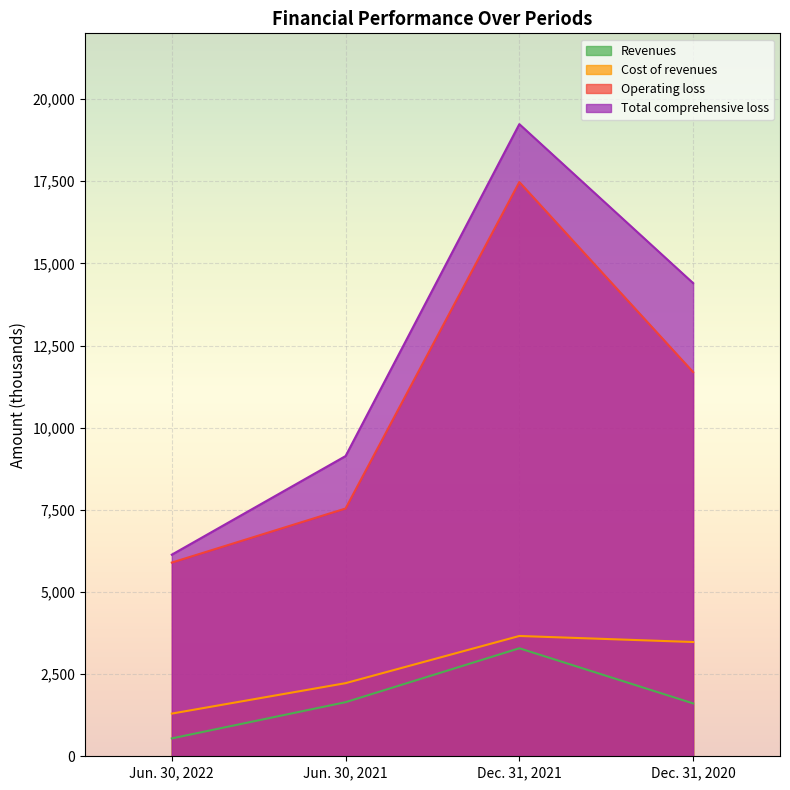

What value does the Cost of revenues series have at Dec. 31, 2020, to the nearest 50?

3500